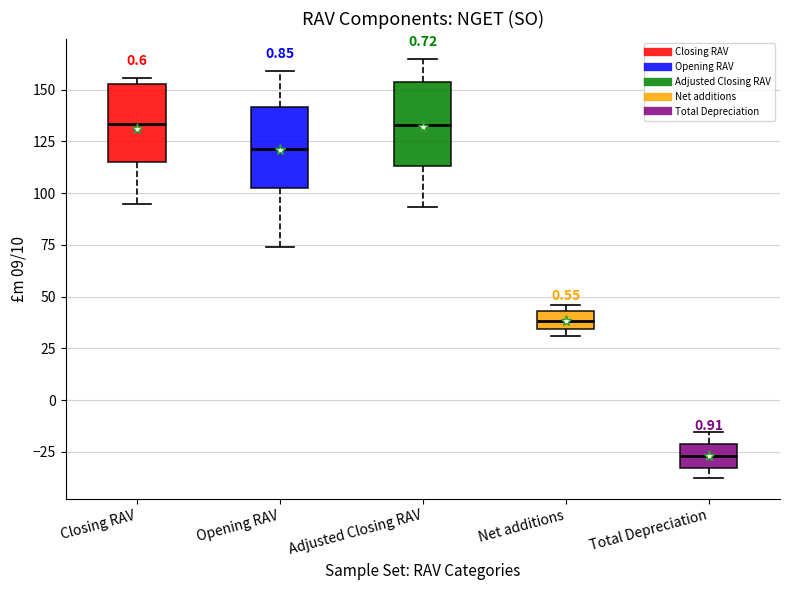

Which box has the lowest median line?

Total Depreciation